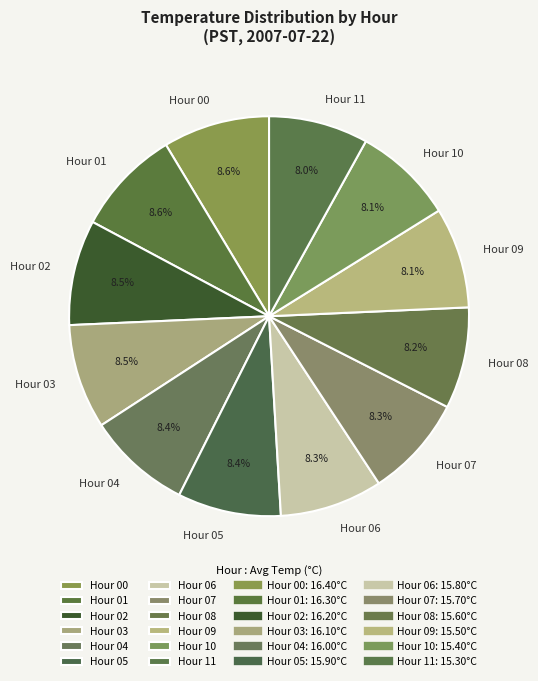

Is there a majority slice in this chart?

No